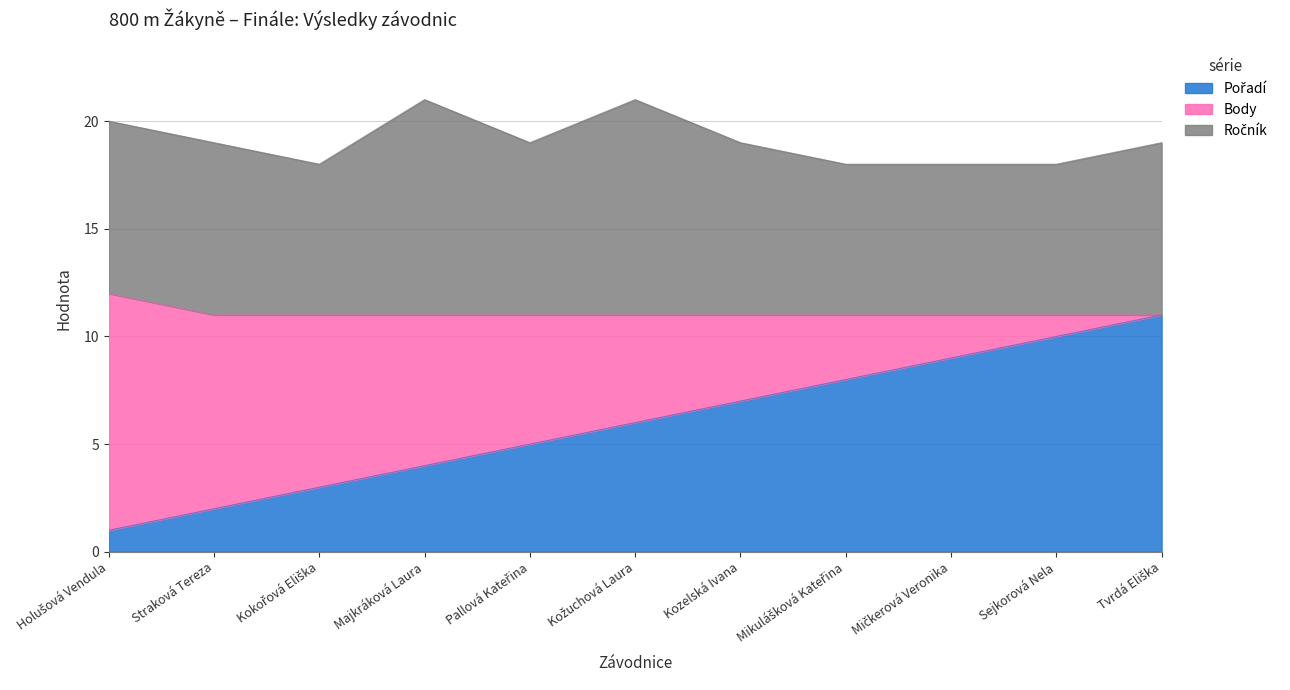

The value of Pořadí at Kožuchová Laura is 6. True or false?

True